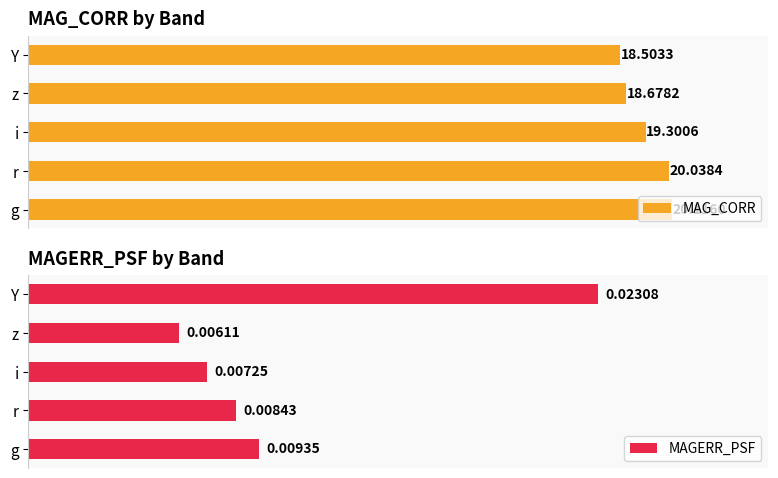

Which category has the lowest value in the MAGERR_PSF series?

z